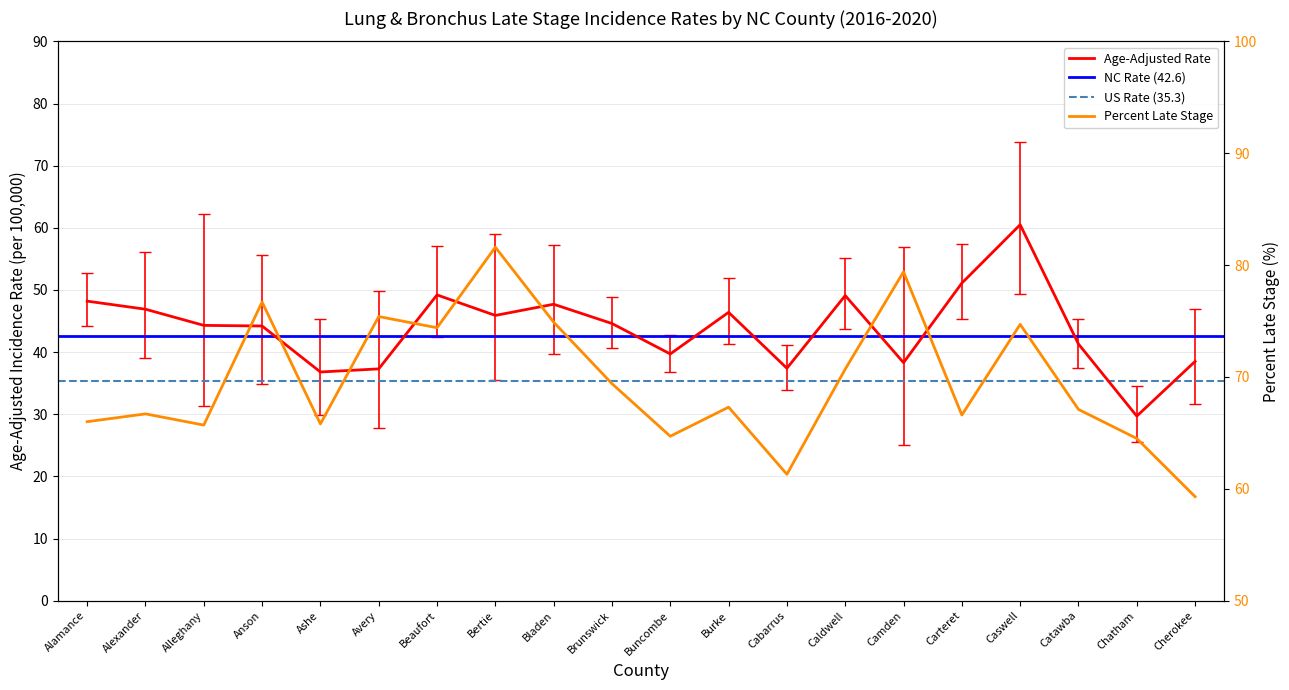

What is the difference between the maximum and minimum values in the Upper 95% CI series?

39.3